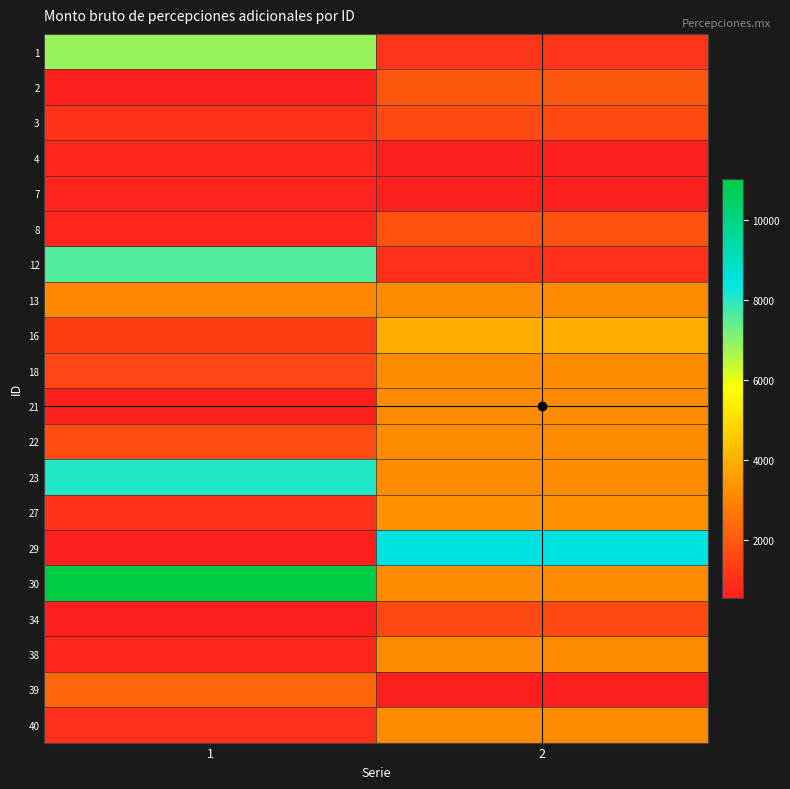

Reading left to right, transcribe all the data shown in this chart.

1: 1=6821.6	2=1092.8
2: 1=605.4	2=1905.3
3: 1=1029.5	2=1587.8
4: 1=766.7	2=604.9
7: 1=654.7	2=604.9
8: 1=766.7	2=1814.6
12: 1=7565.2	2=989.8
13: 1=3088.4	2=3190.3
16: 1=1314.4	2=3934.7
18: 1=1533.5	2=3190.3
21: 1=547.7	2=3190.3
22: 1=1695.1	2=3190.3
23: 1=8072.0	2=3190.3
27: 1=1029.5	2=3261.2
29: 1=547.7	2=8474.1
30: 1=11040.9	2=3190.3
34: 1=576.2	2=1595.2
38: 1=766.7	2=3190.3
39: 1=2280.4	2=547.7
40: 1=958.4	2=3190.3